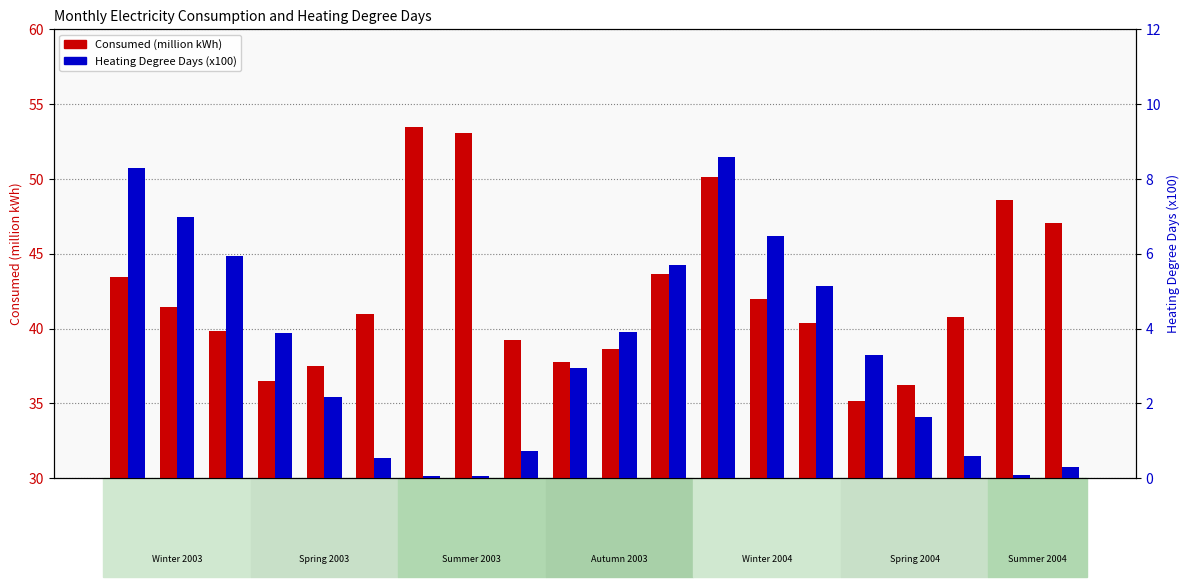

What are all the series names shown in the legend?

Consumed (million kWh), Heating Degree Days (x100)